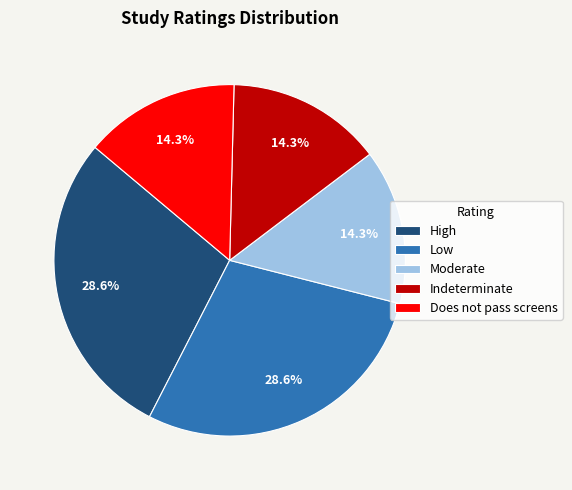

Approximately how many times larger is the value at Moderate compared to Does not pass screens?

1.0